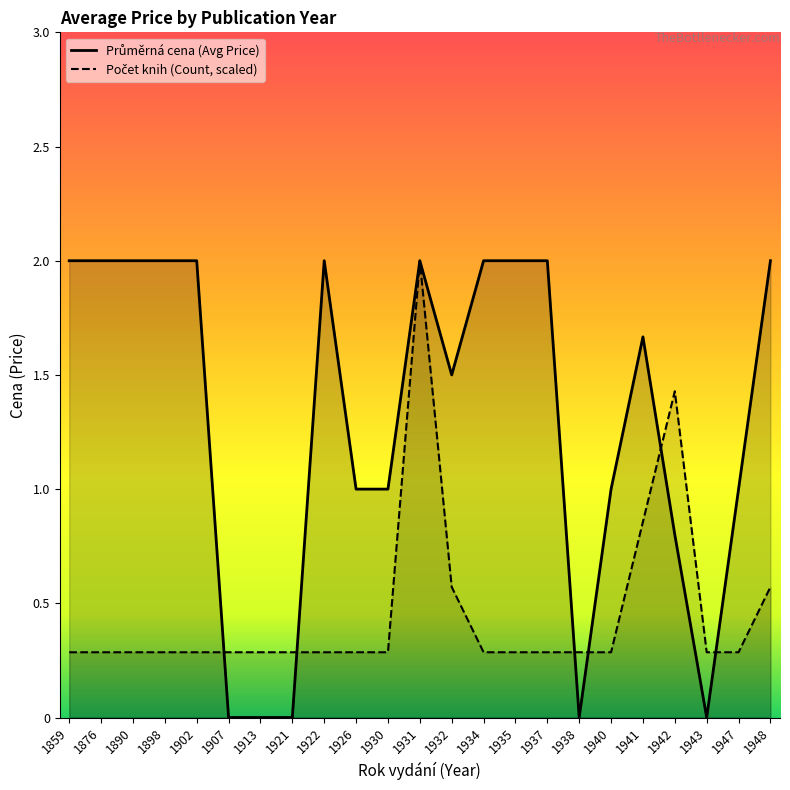

Where is Počet knih (Count, scaled) nearest to the value 1?

1941